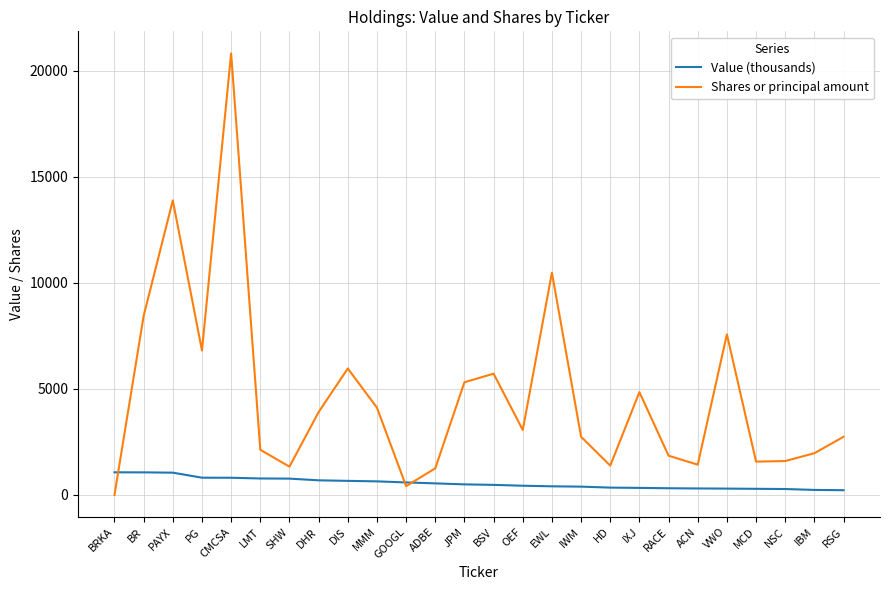

Which series changed the most between IXJ and VWO?

Shares or principal amount